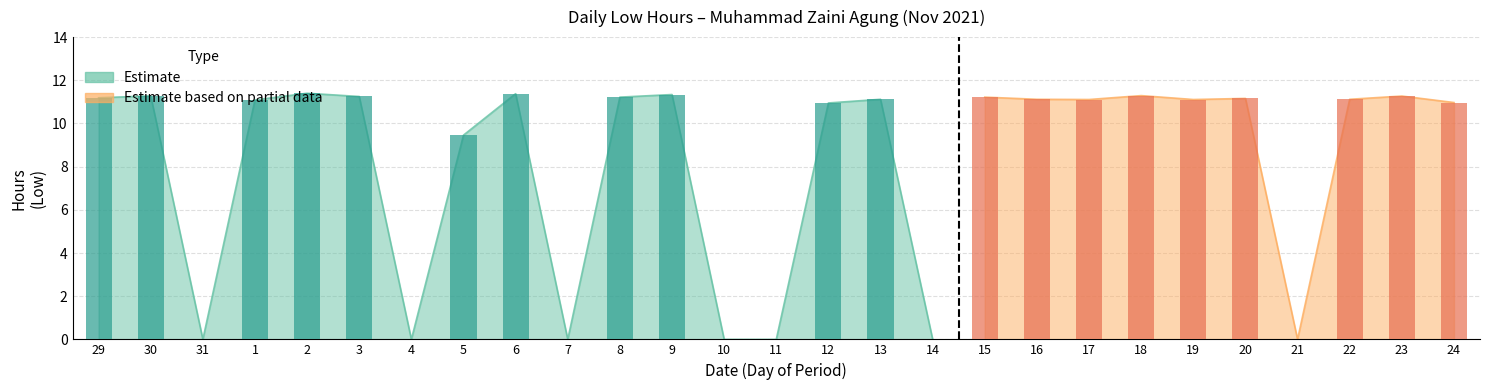

Is it true that the value at 29 is 11.2?

True